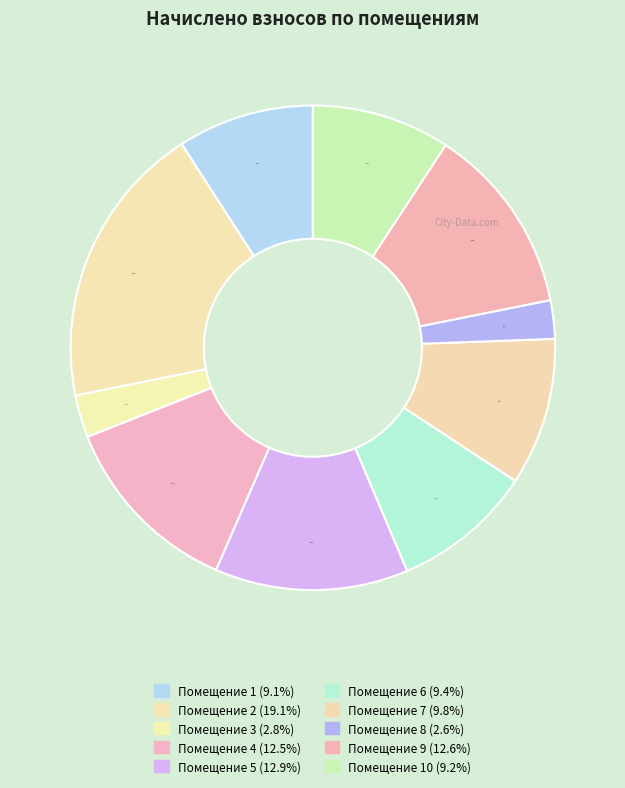

How many slices are in this pie chart?

10